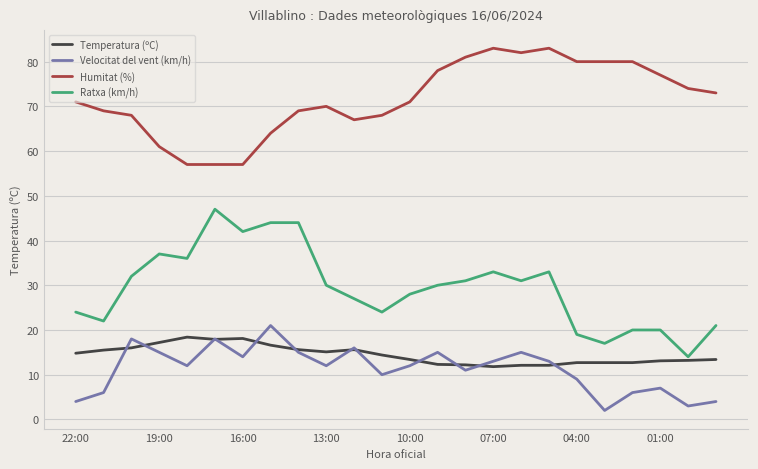

How many lines are shown in the chart?

4